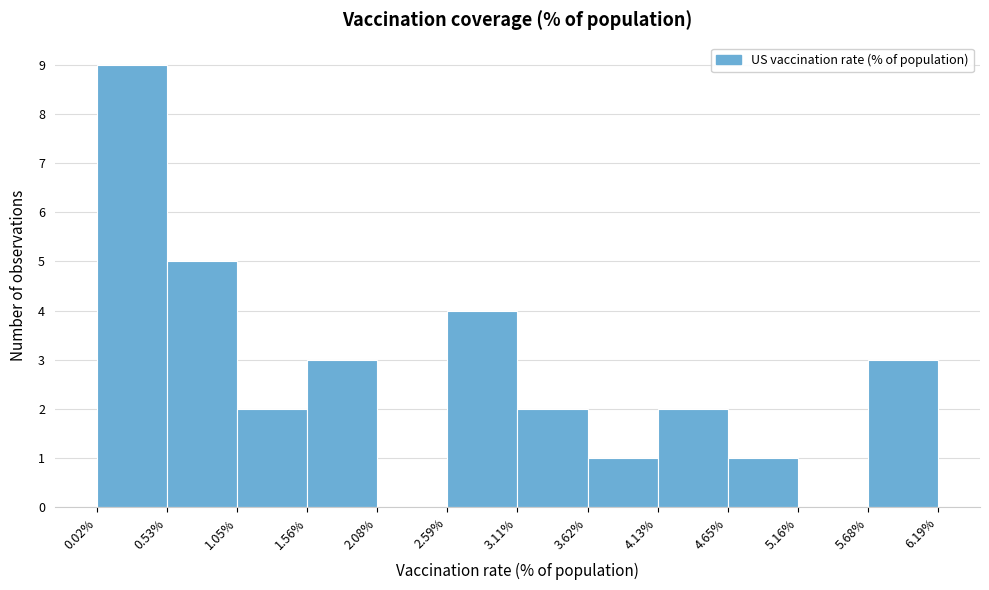

Reading left to right, transcribe this chart: for each bar, give the range it covers on the x-axis and its height. The values are not printed on the chart, so give them approximately, as read against the axis.

0.02% to 0.53%: 9
0.53% to 1.05%: 5
1.05% to 1.56%: 2
1.56% to 2.08%: 3
2.08% to 2.59%: 0
2.59% to 3.11%: 4
3.11% to 3.62%: 2
3.62% to 4.13%: 1
4.13% to 4.65%: 2
4.65% to 5.16%: 1
5.16% to 5.68%: 0
5.68% to 6.19%: 3